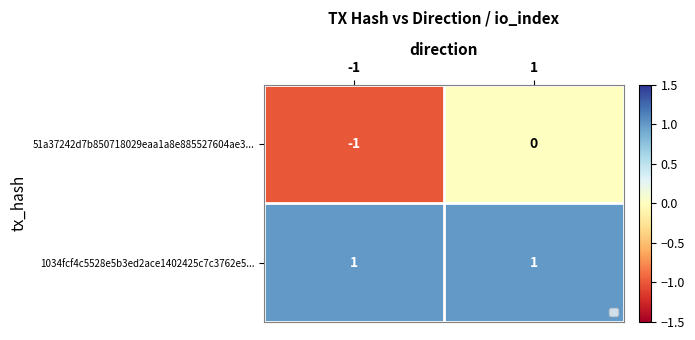

What is the approximate value of 51a37242d7b850718029eaa1a8e885527604ae3... at -1?

-1